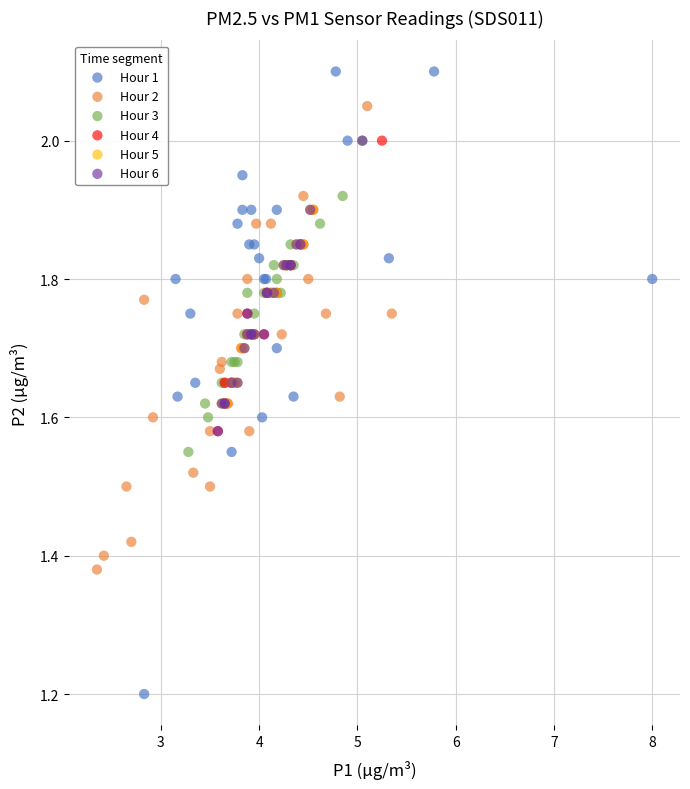

Which series contains the highest Y value?

Hour 1